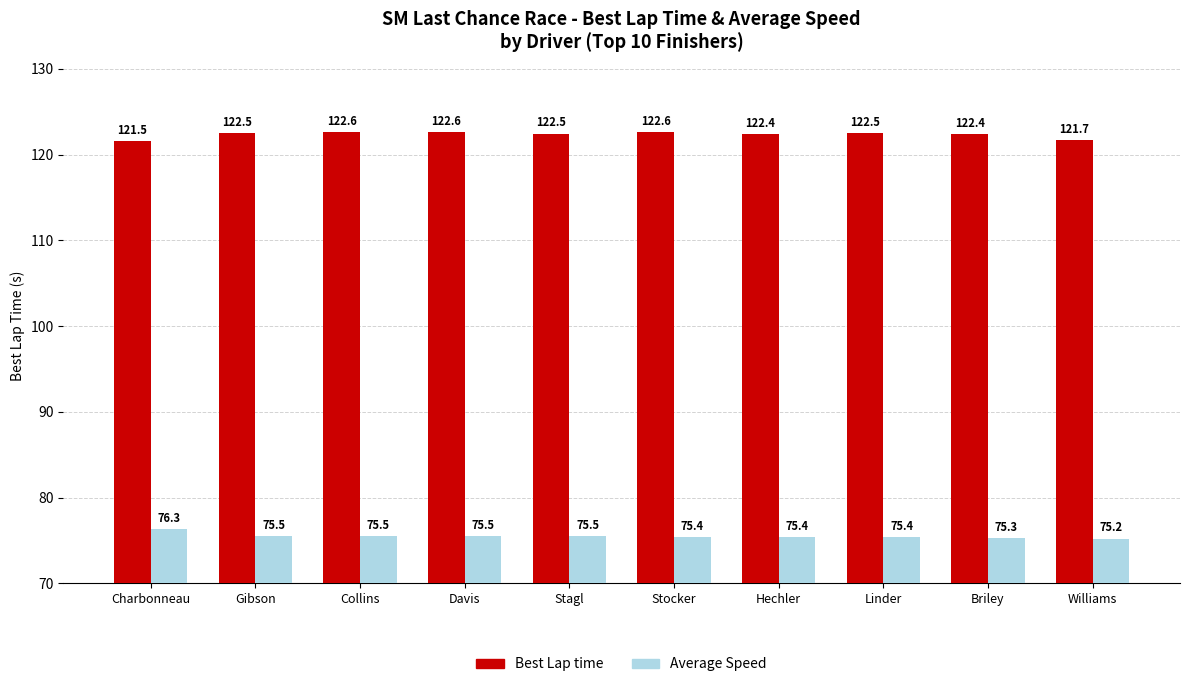

What is the sum of the Average Speed values at Gibson and Stagl?

151.0